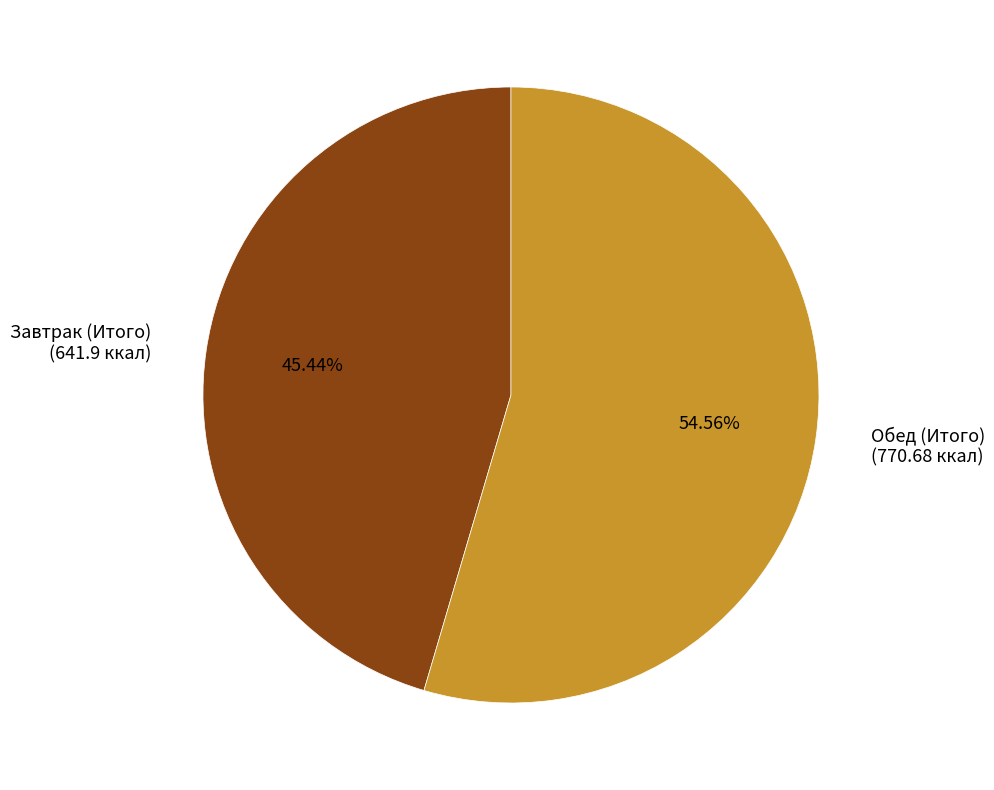

To the nearest percent, what is the difference between the Завтрак (Итого) and Обед (Итого) slice percentages?

9%